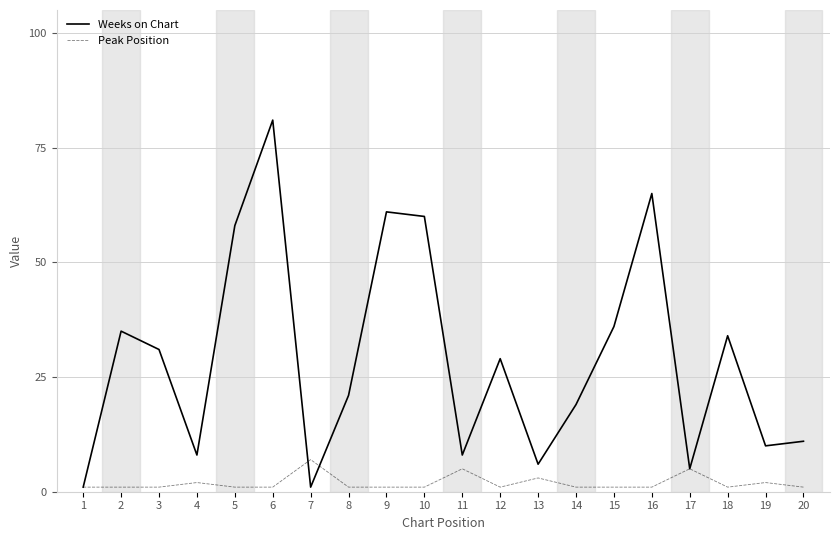

Reading right to left, transcribe all the data shown in this chart.

Weeks on Chart: 11	10	34	5	65	36	19	6	29	8	60	61	21	1	81	58	8	31	35	1
Peak Position: 1	2	1	5	1	1	1	3	1	5	1	1	1	7	1	1	2	1	1	1